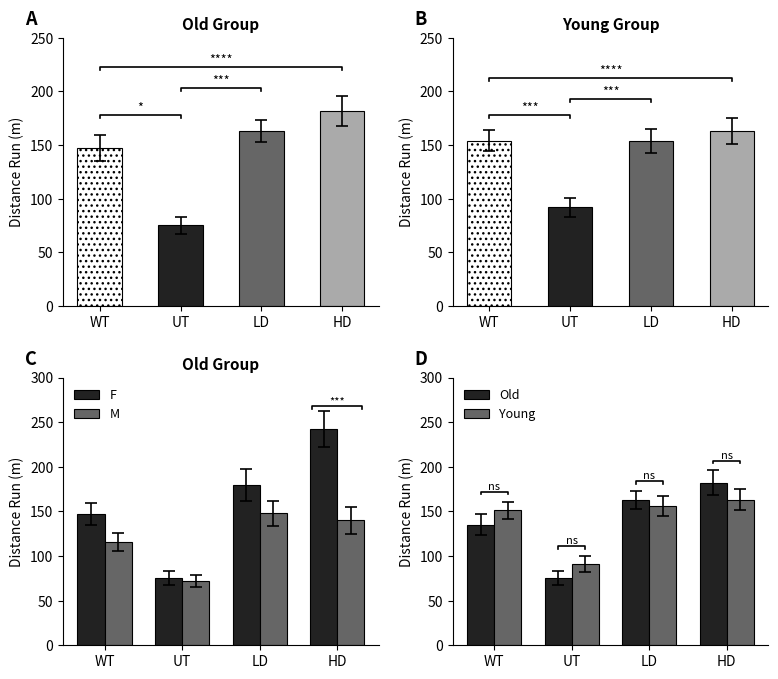

What is the label of the 3rd bar from the left?

LD